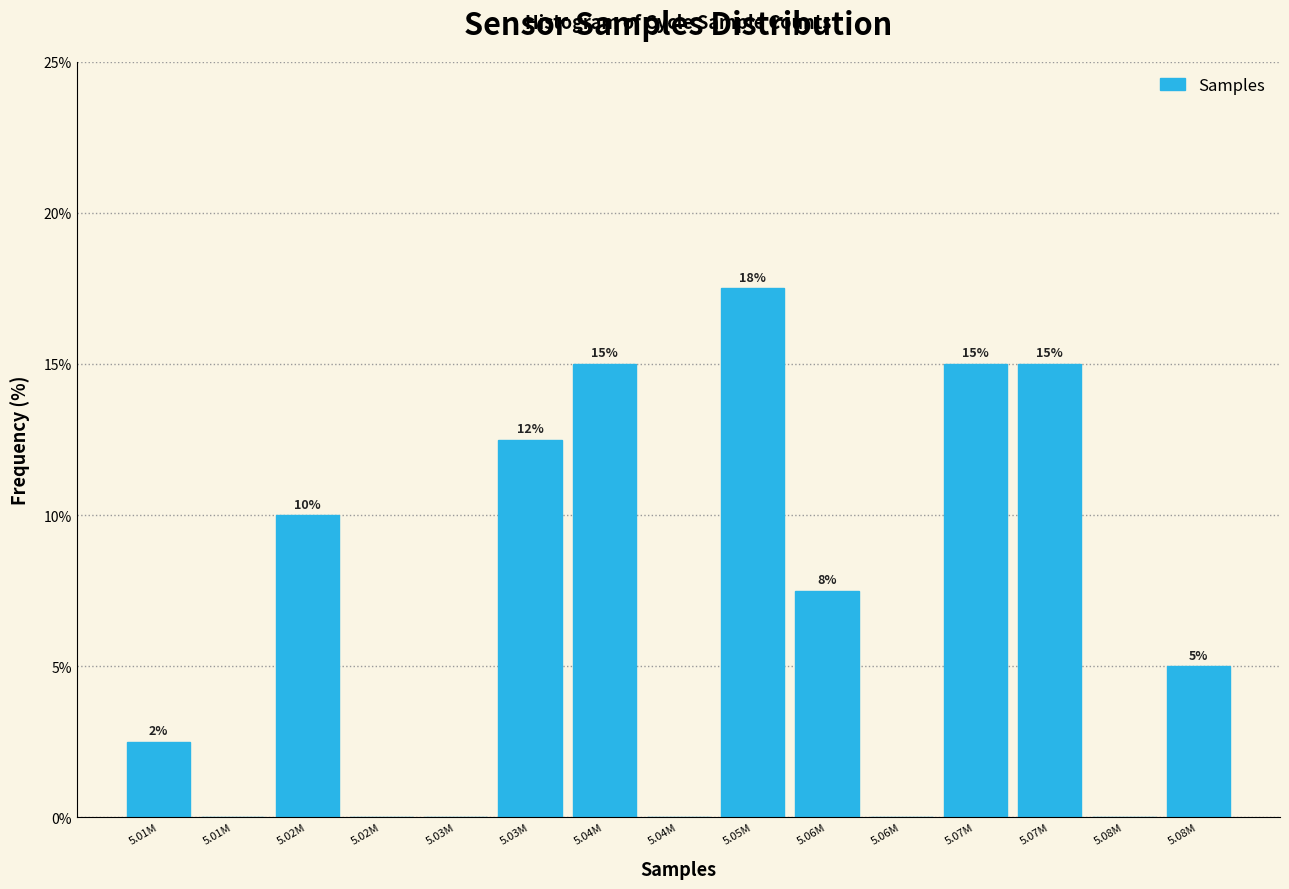

How many categories are shown in the chart?

15